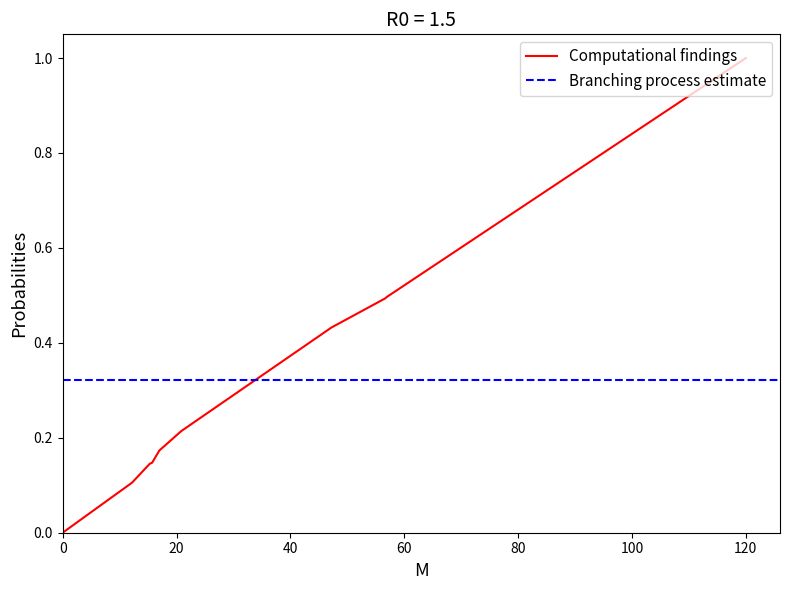

What is the highest value of the Computational findings series?

1.0